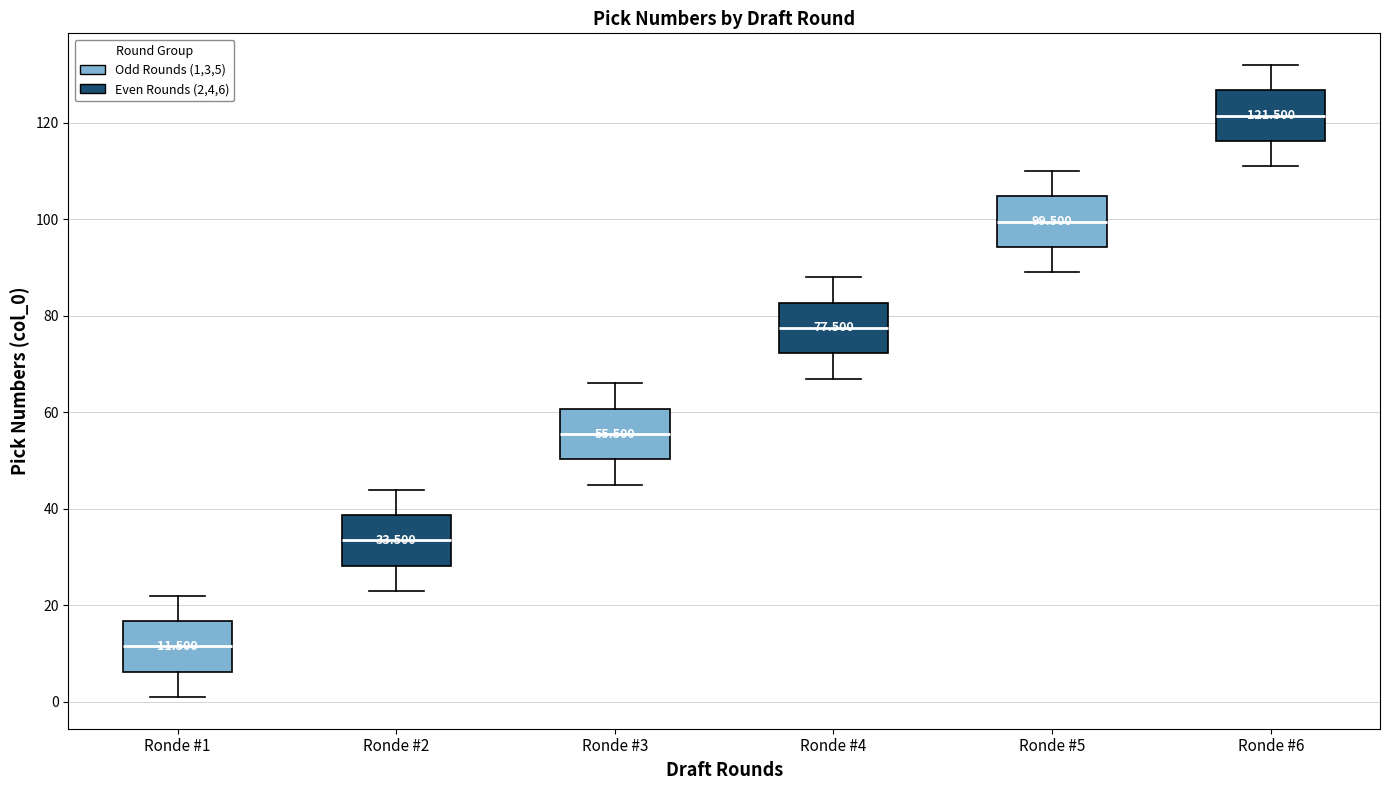

Which box has the lowest median line?

Ronde #1